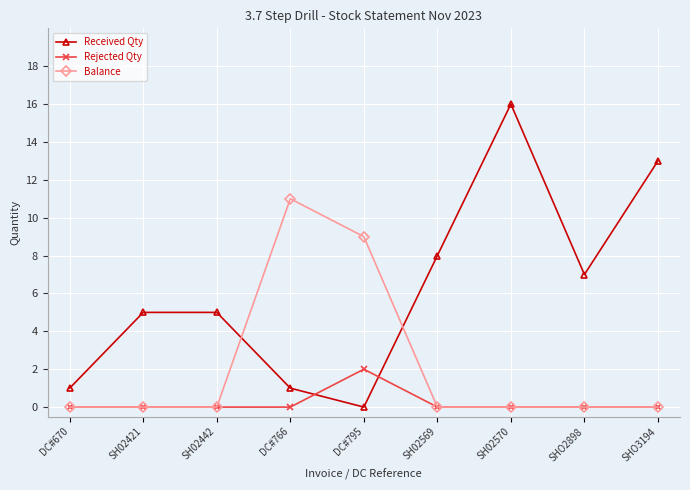

Reading left to right, extract all data points from this chart.

Received Qty: DC#670=1	SH02421=5	SH02442=5	DC#766=1	DC#795=0	SH02569=8	SH02570=16	SHO2898=7	SHO3194=13
Rejected Qty: DC#670=0	SH02421=0	SH02442=0	DC#766=0	DC#795=2	SH02569=0	SH02570=0	SHO2898=0	SHO3194=0
Balance: DC#670=0	SH02421=0	SH02442=0	DC#766=11	DC#795=9	SH02569=0	SH02570=0	SHO2898=0	SHO3194=0